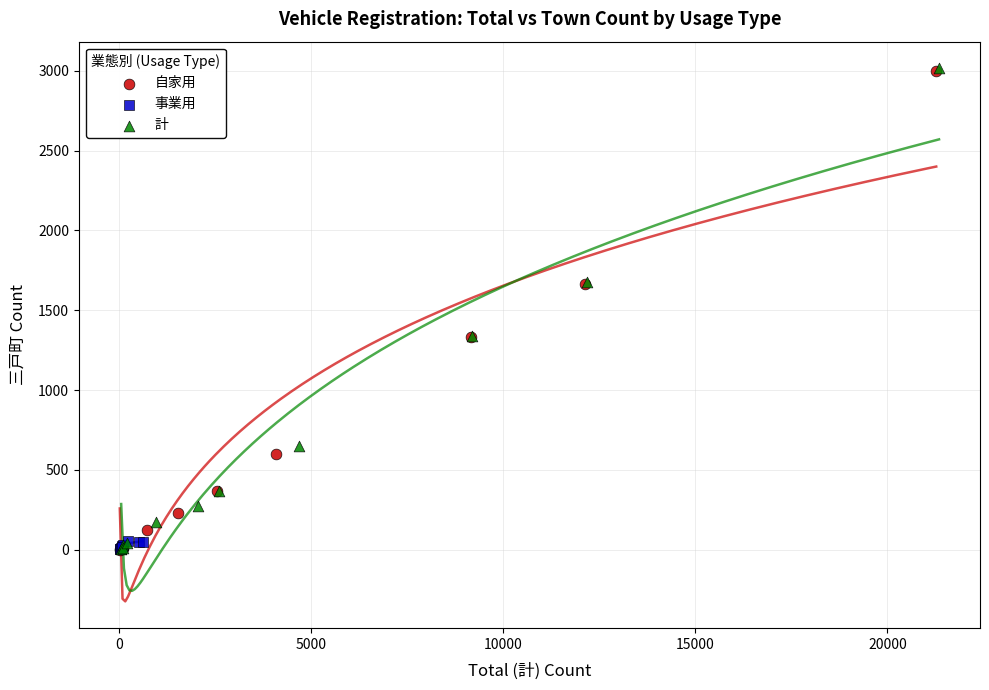

What are all the series names shown in the legend?

自家用, 事業用, 計